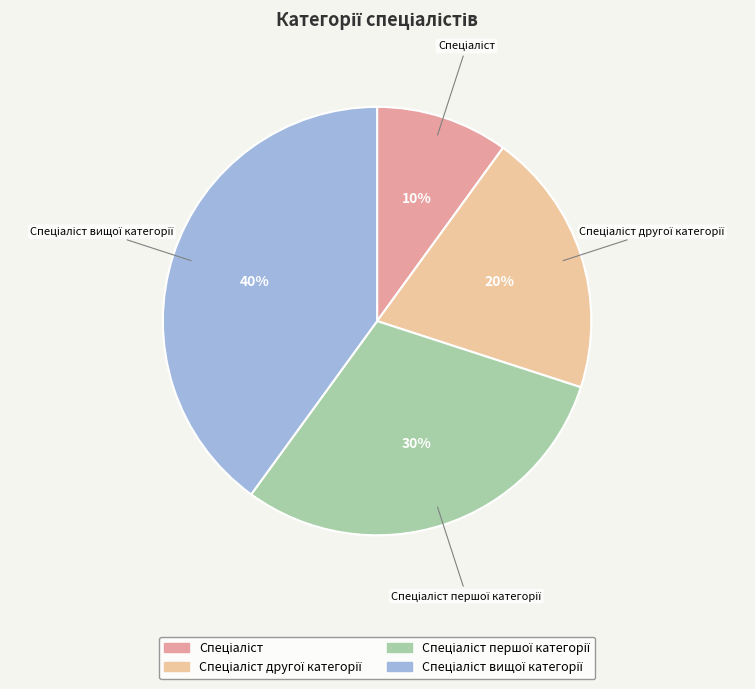

Does any single category account for the majority?

No